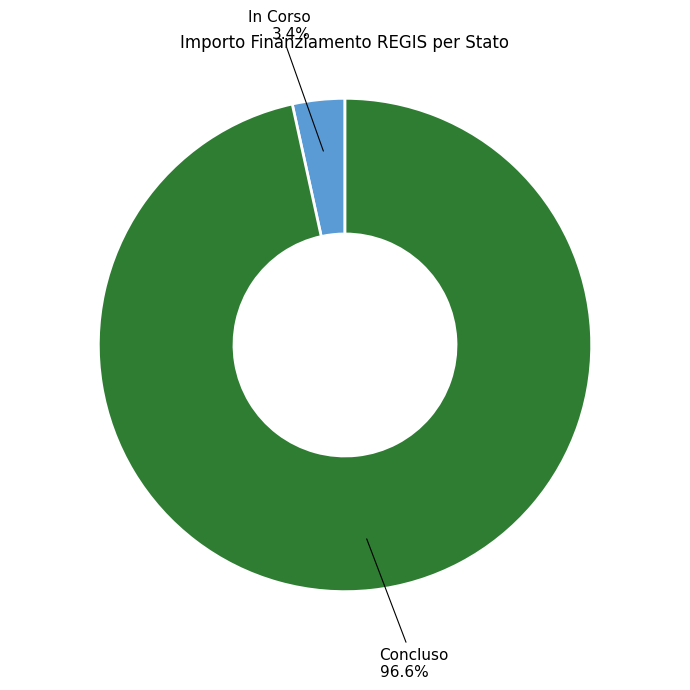

Is there a majority slice in this chart?

Yes